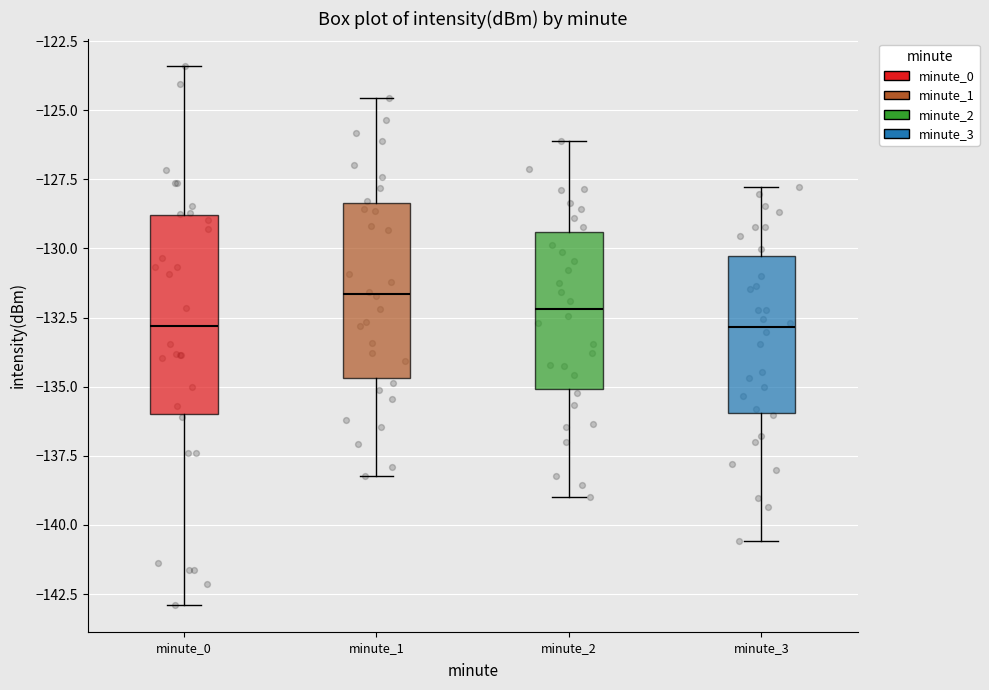

Reading left to right, read every box against the y-axis: the position of its median line, the range the box covers, and the ends of its whiskers. The values are not printed on the chart, so give them approximately, as read against the axis.

minute_0: median -133.0, box -136.0 to -129.0, whiskers -143.0 to -123.5
minute_1: median -131.5, box -134.5 to -128.5, whiskers -138.0 to -124.5
minute_2: median -132.0, box -135.0 to -129.5, whiskers -139.0 to -126.0
minute_3: median -133.0, box -136.0 to -130.5, whiskers -140.5 to -128.0